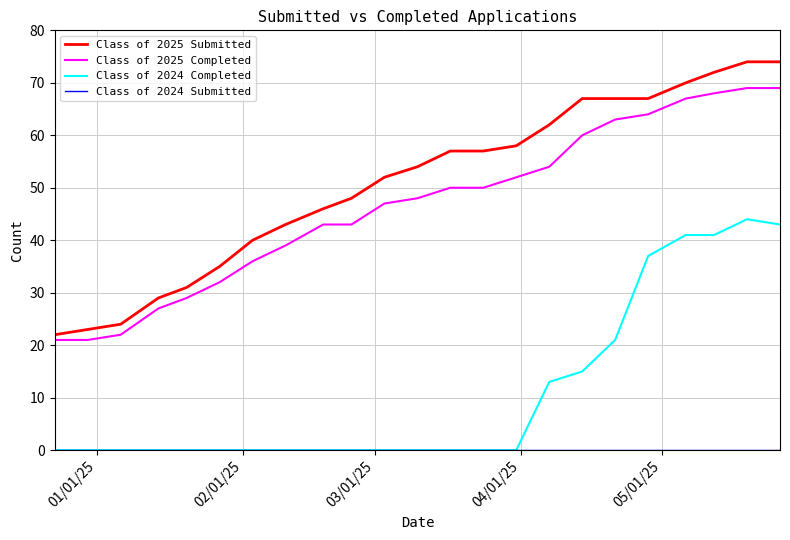

Which series has the largest range (max minus min)?

Class of 2025 Submitted